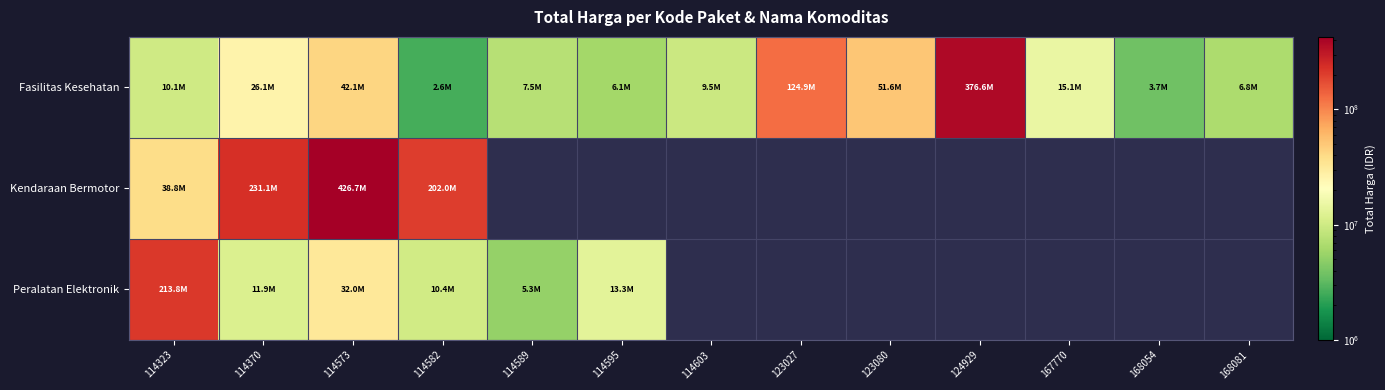

Where does the Fasilitas Kesehatan series first go above 10062484?

114370